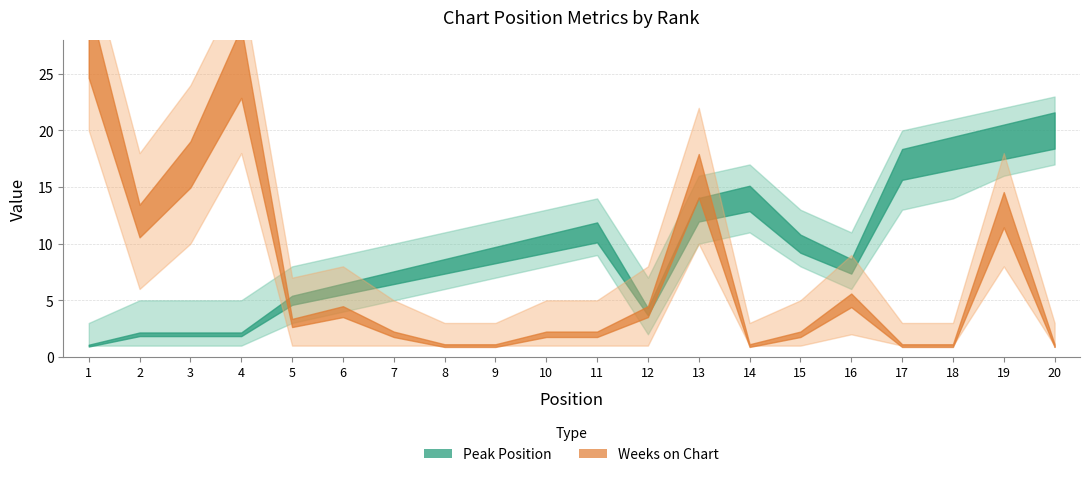

At which label does Peak Position first exceed 9?

10